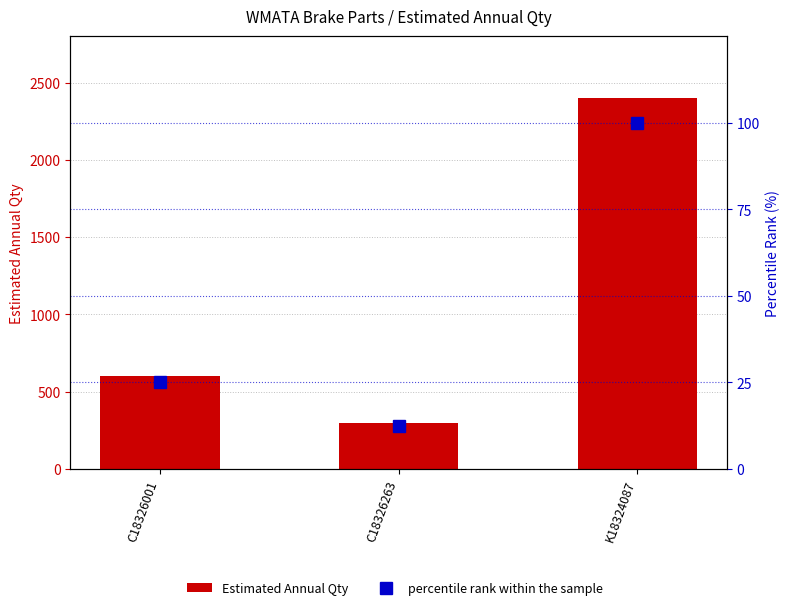

What are all the series names shown in the legend?

Estimated Annual Qty, percentile rank within the sample